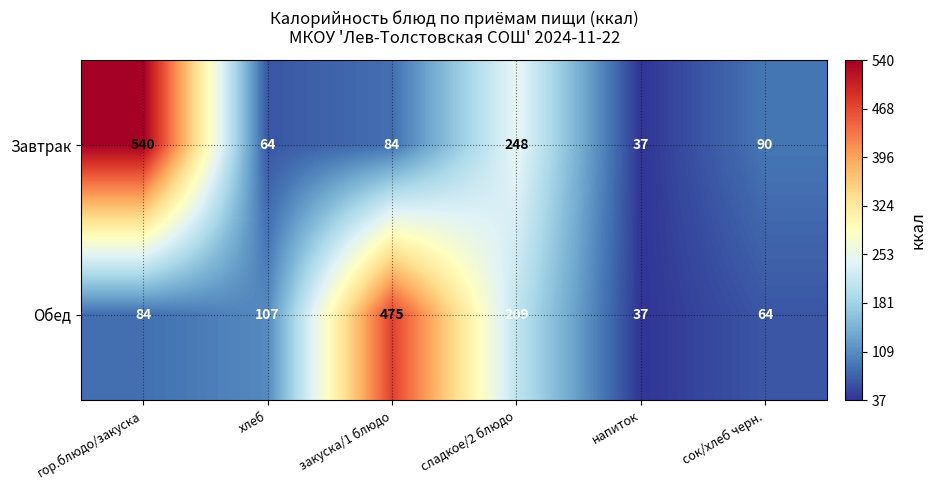

True or false: Завтрак has a value of 18 at хлеб.

False